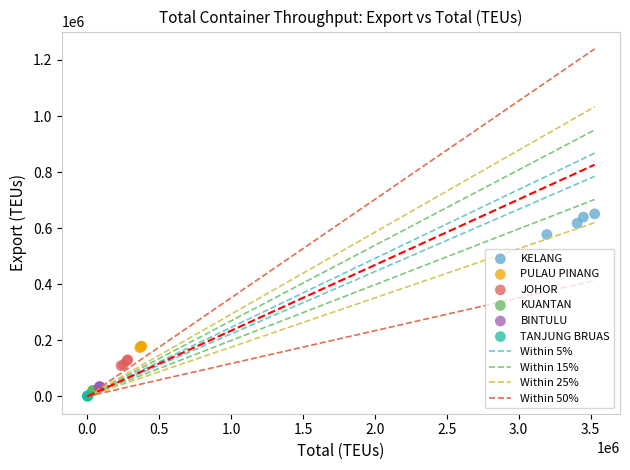

Which series reaches the maximum Y coordinate?

KELANG